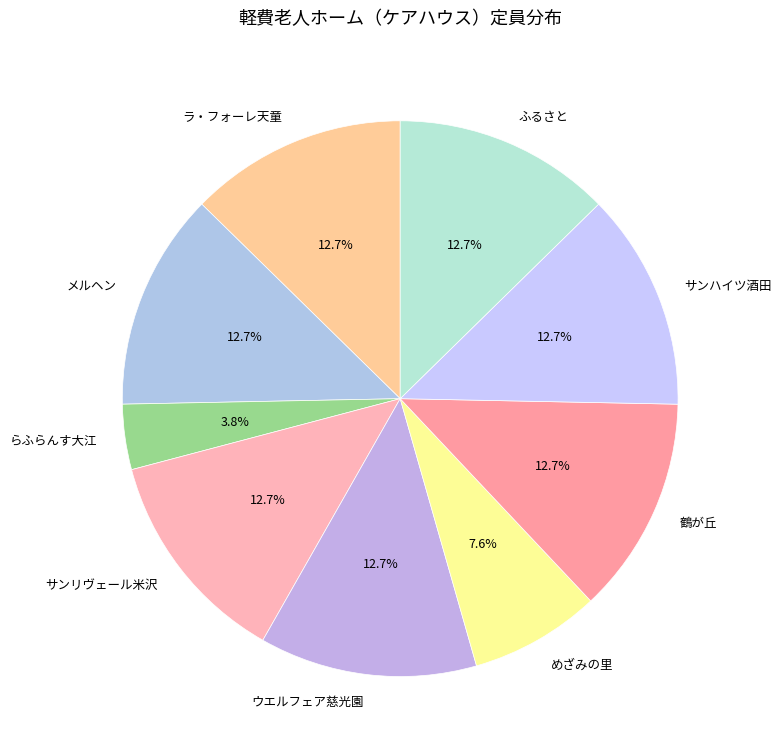

How many slices are in this pie chart?

9